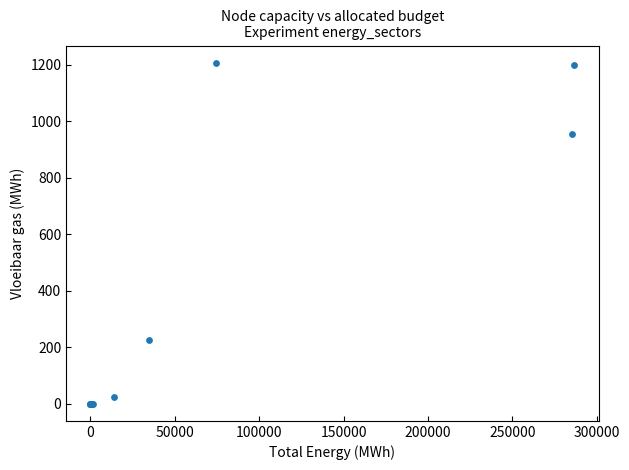

What Y value in the scatter plot is closest to 603?

956.5